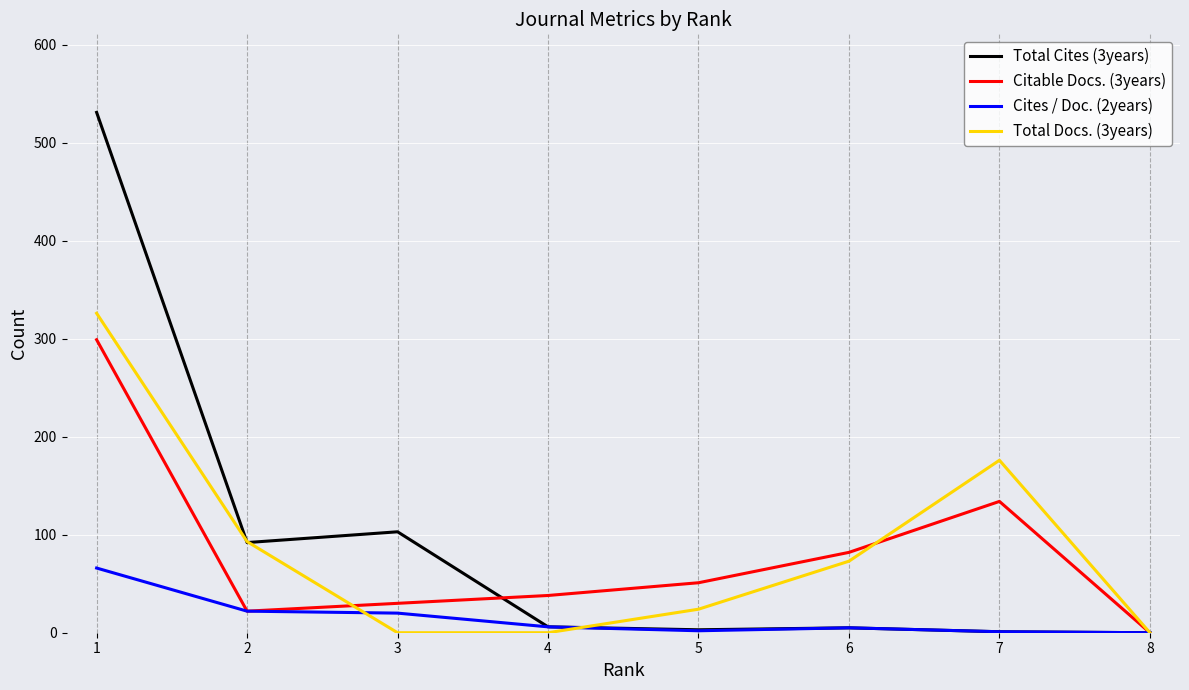

The value of Total Docs. (3years) at 3 is -137. True or false?

False